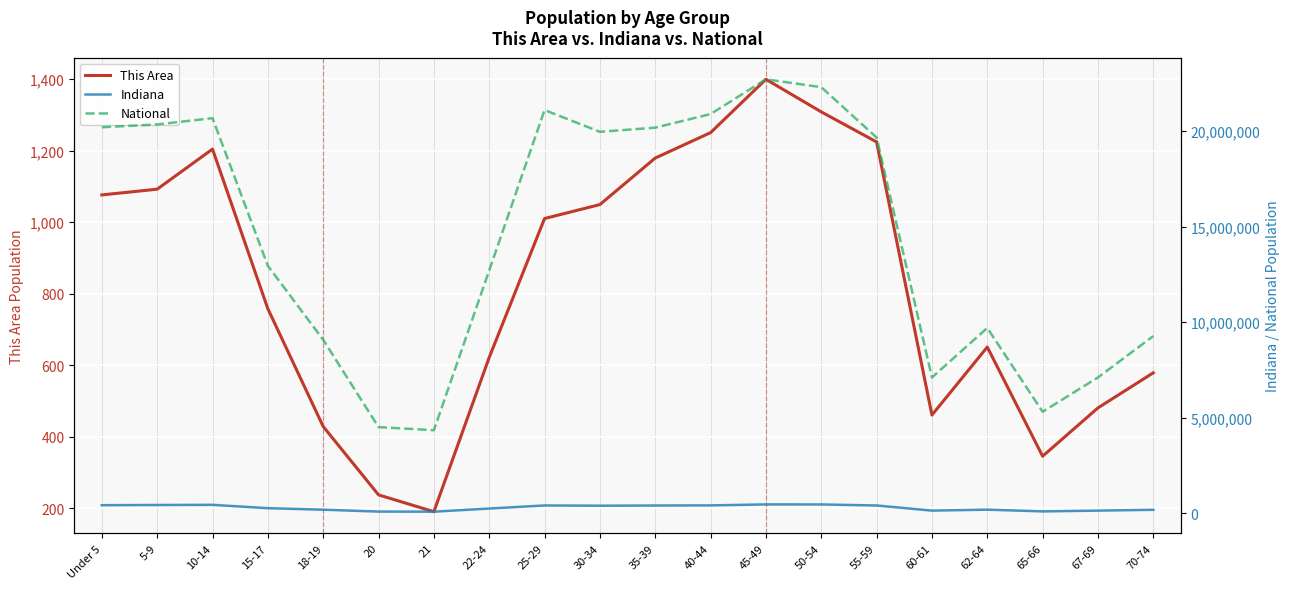

What is the smallest value displayed?

191